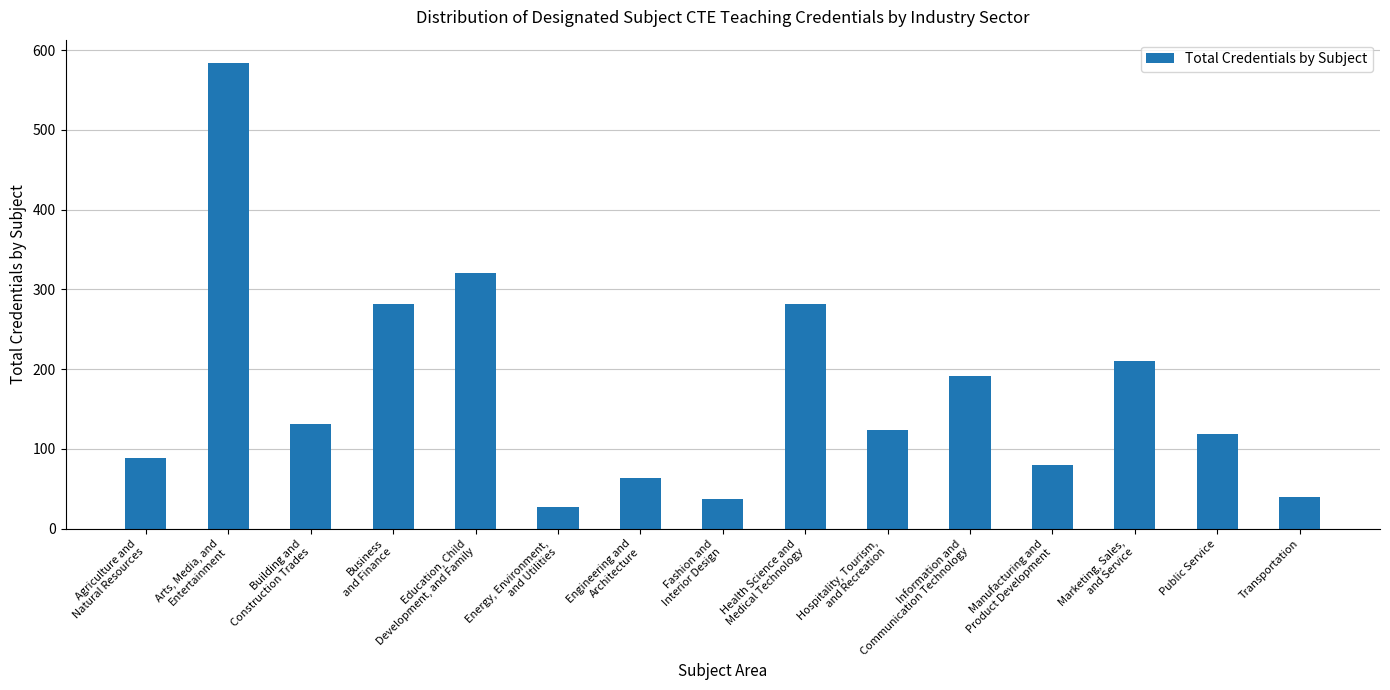

What is the value of the 9th bar from the left?

282